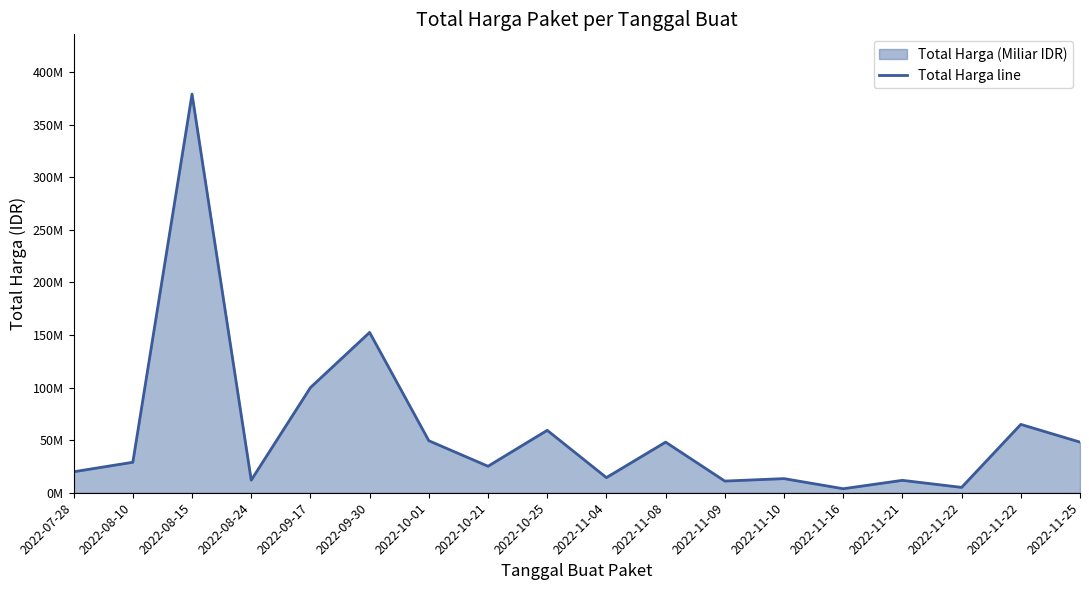

The value at 2022-08-24 is 6840425. True or false?

False